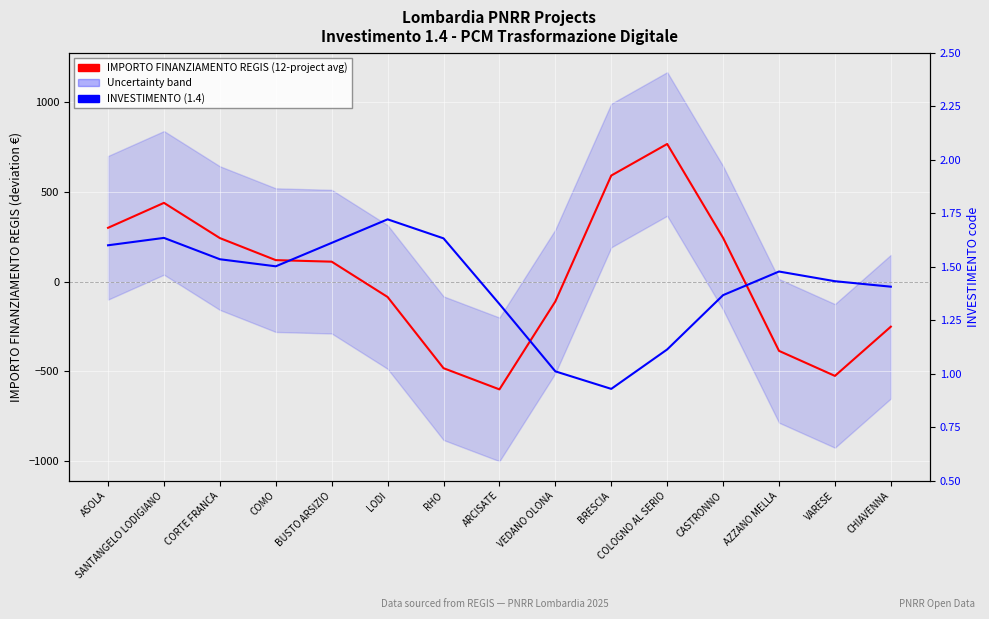

What is the lowest value of the IMPORTO FINANZIAMENTO REGIS series?

-599.9